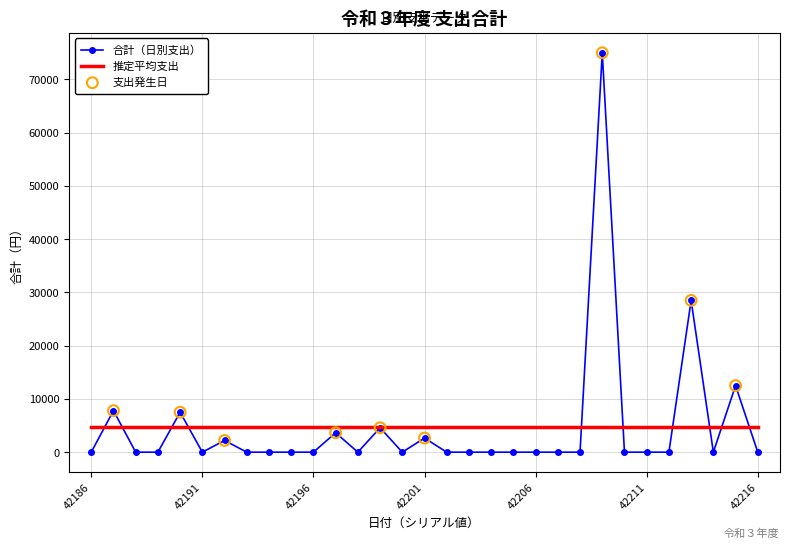

Which series has the widest spread of values?

合計（日別支出）